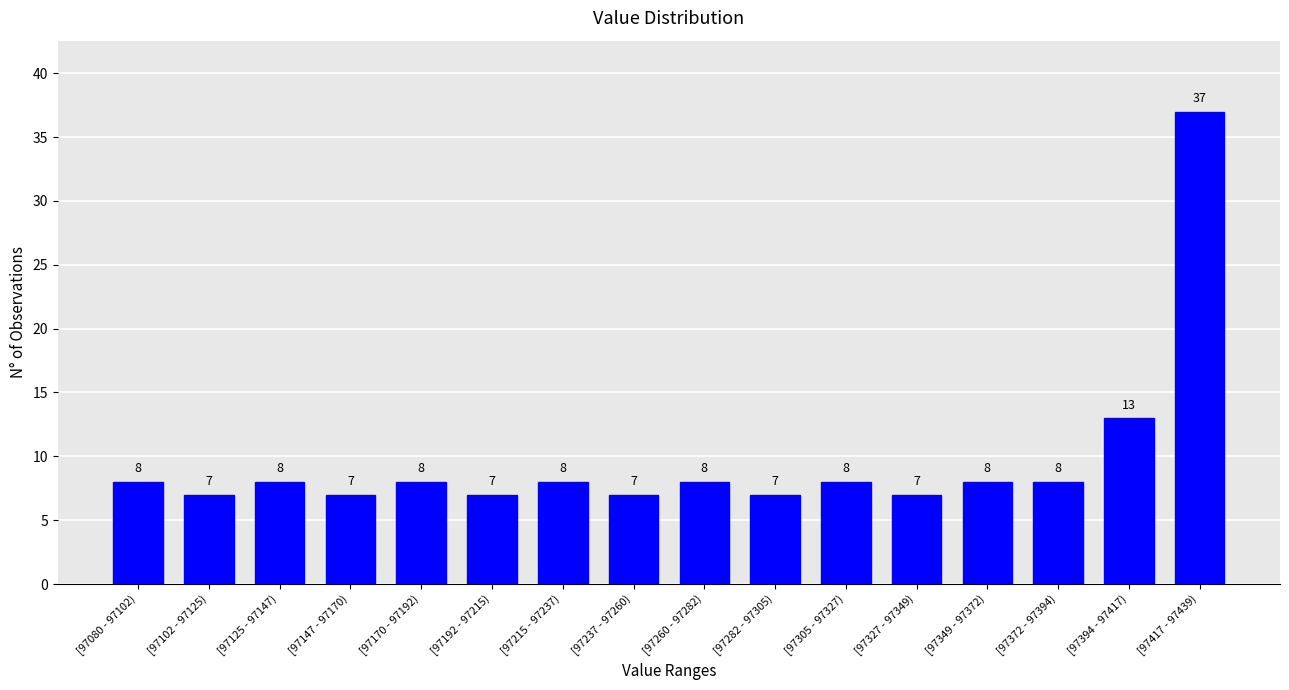

Reading right to left, list all the values displayed in this chart.

37	13	8	8	7	8	7	8	7	8	7	8	7	8	7	8